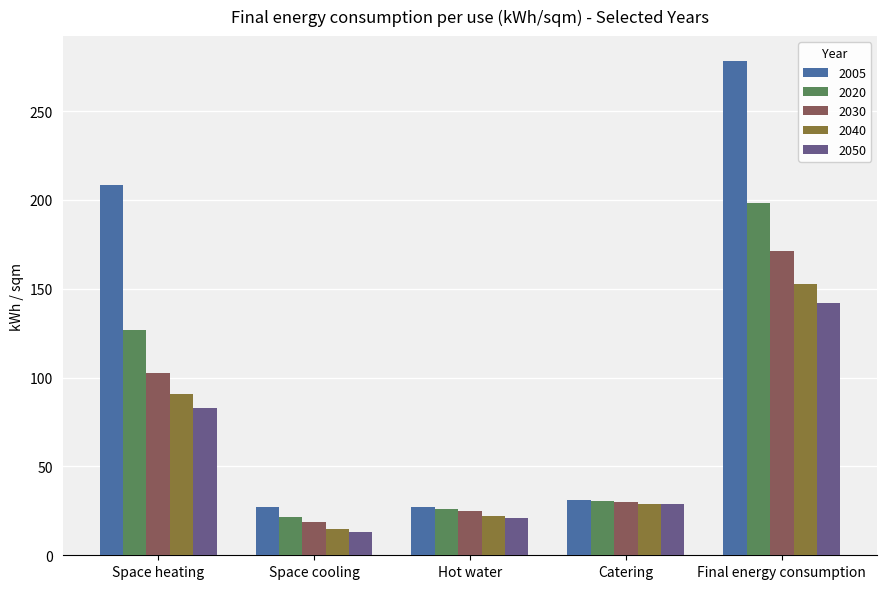

List the series in order of their peak value, lowest first.

2050, 2040, 2030, 2020, 2005